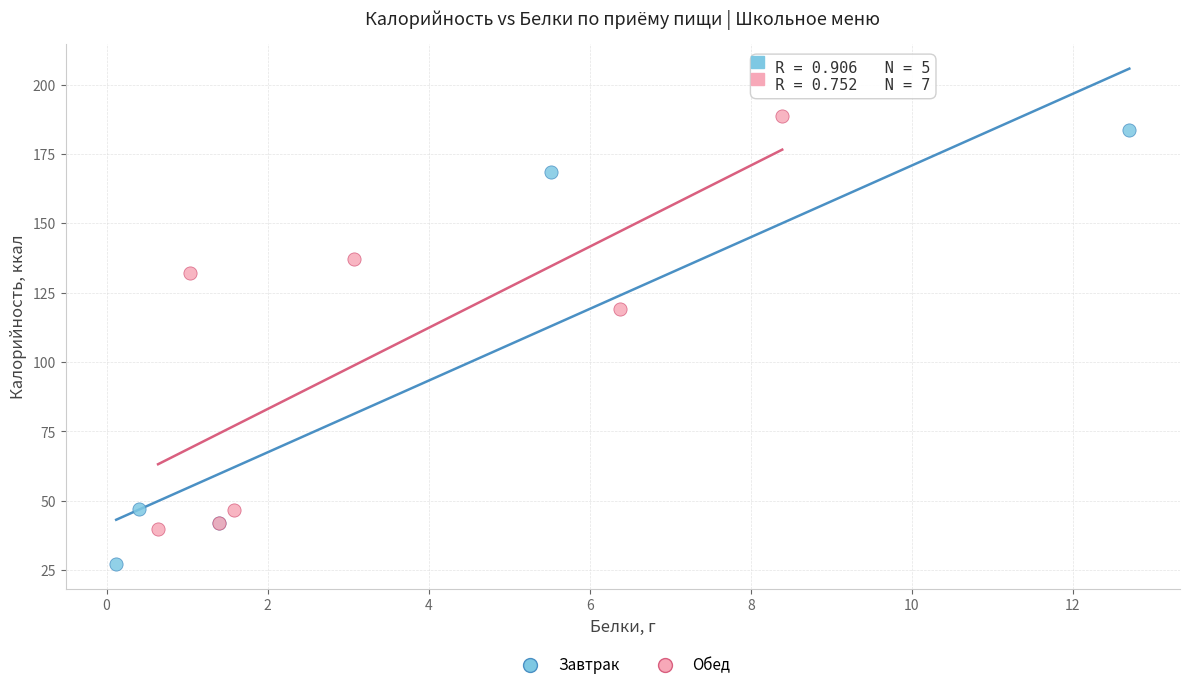

Which series reaches the minimum Y coordinate?

Завтрак